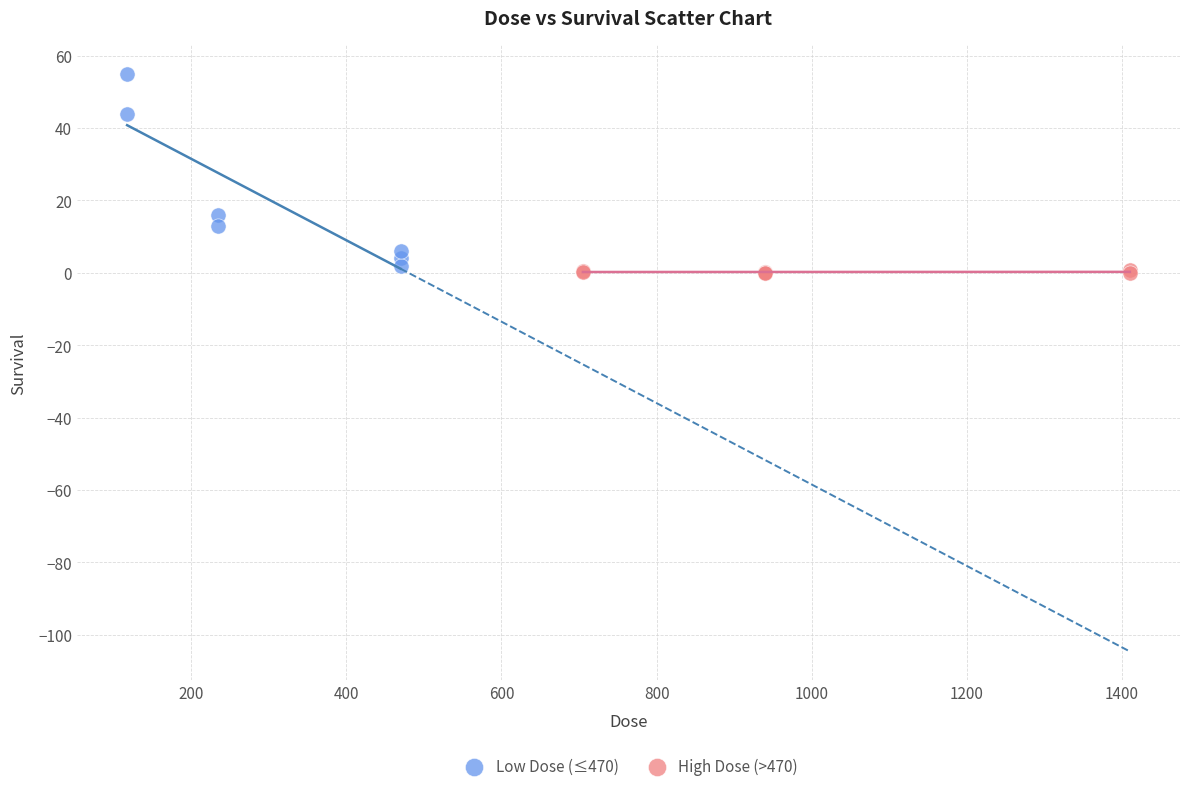

Which series contains the highest Y value?

Low Dose (≤470)